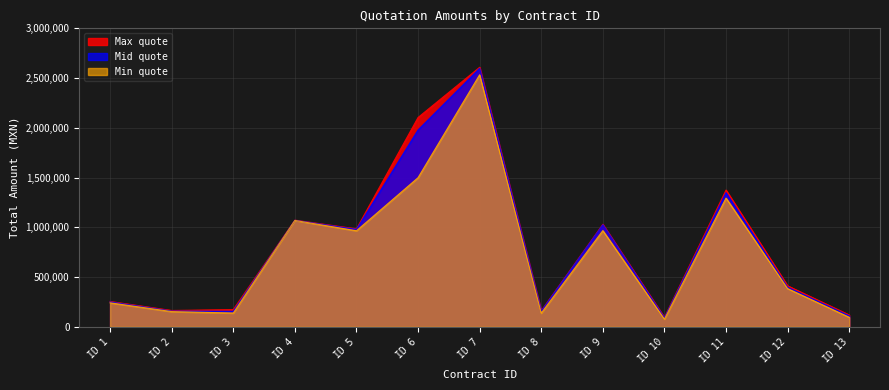

What are all the series names shown in the legend?

Max quote, Mid quote, Min quote